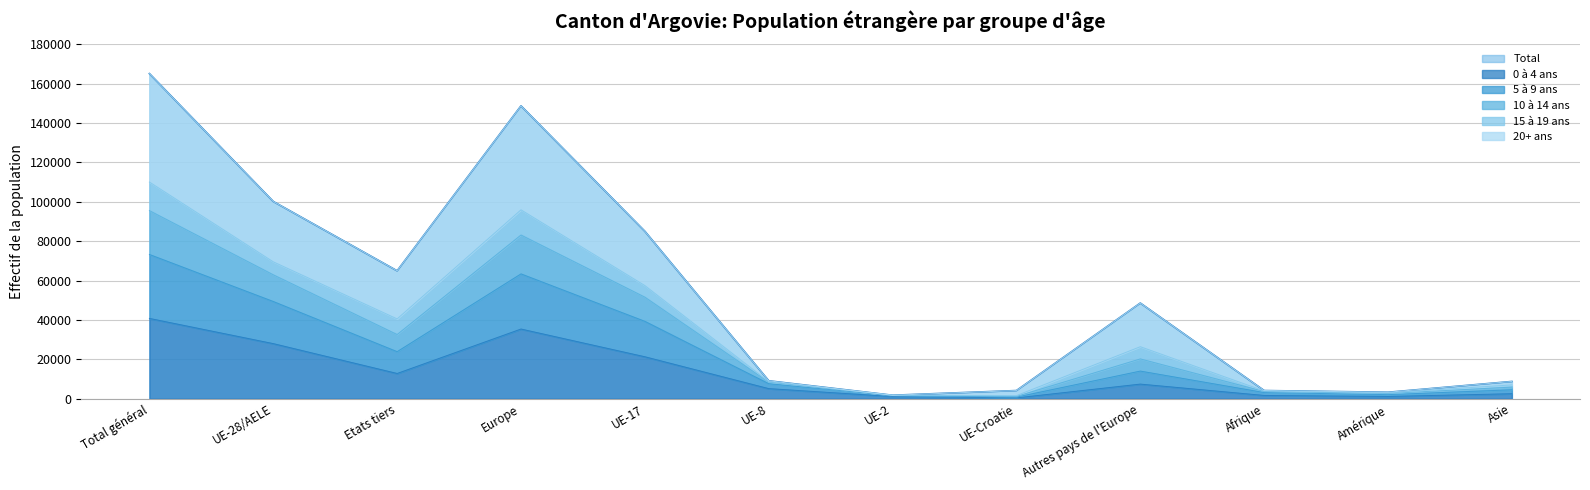

At which label does 0 à 4 ans reach its peak?

Total général